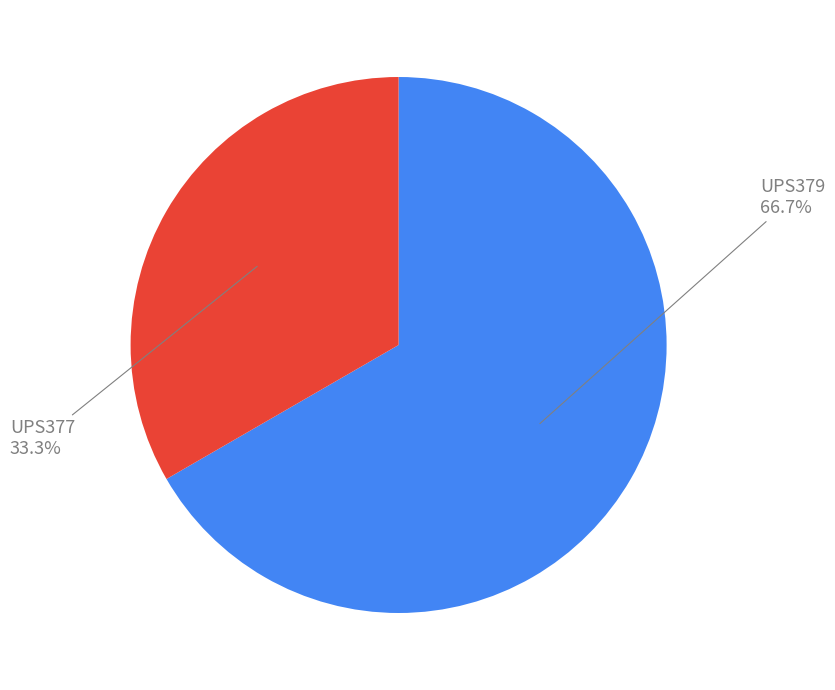

Is there any slice that represents more than half of the pie?

Yes